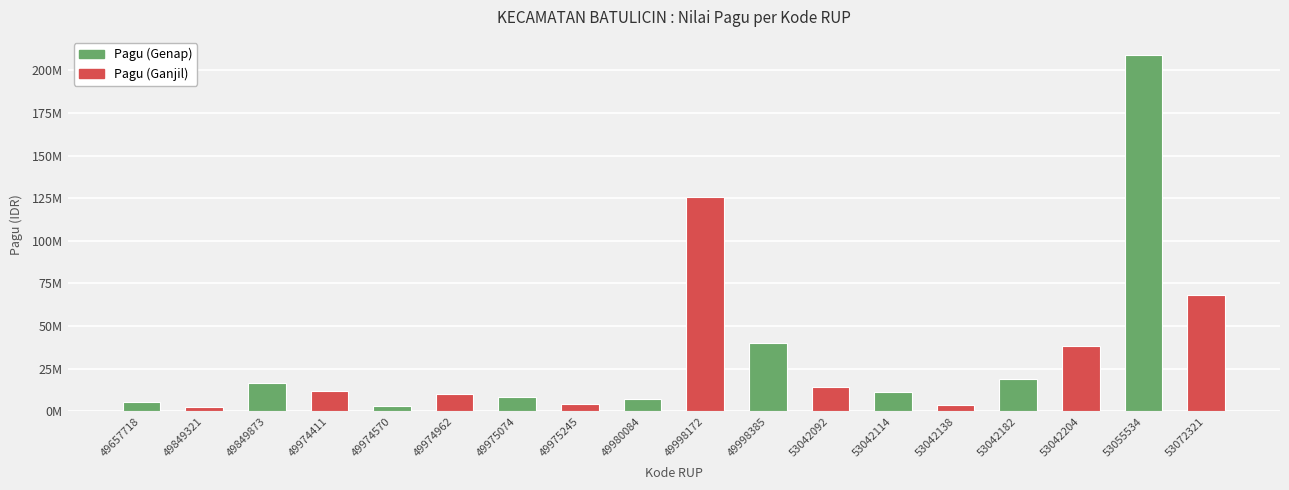

What is the maximum value shown in the chart?

209055000